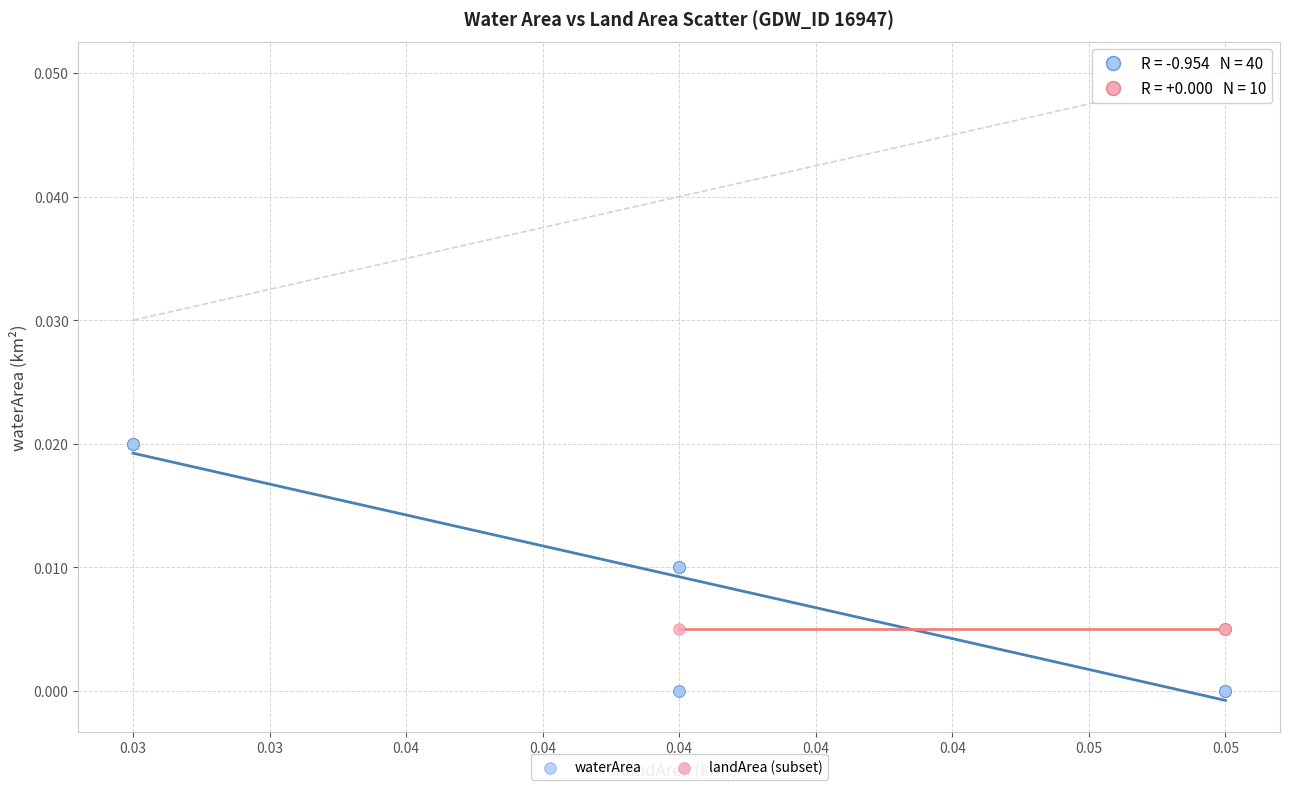

Which series contains the highest Y value?

waterArea